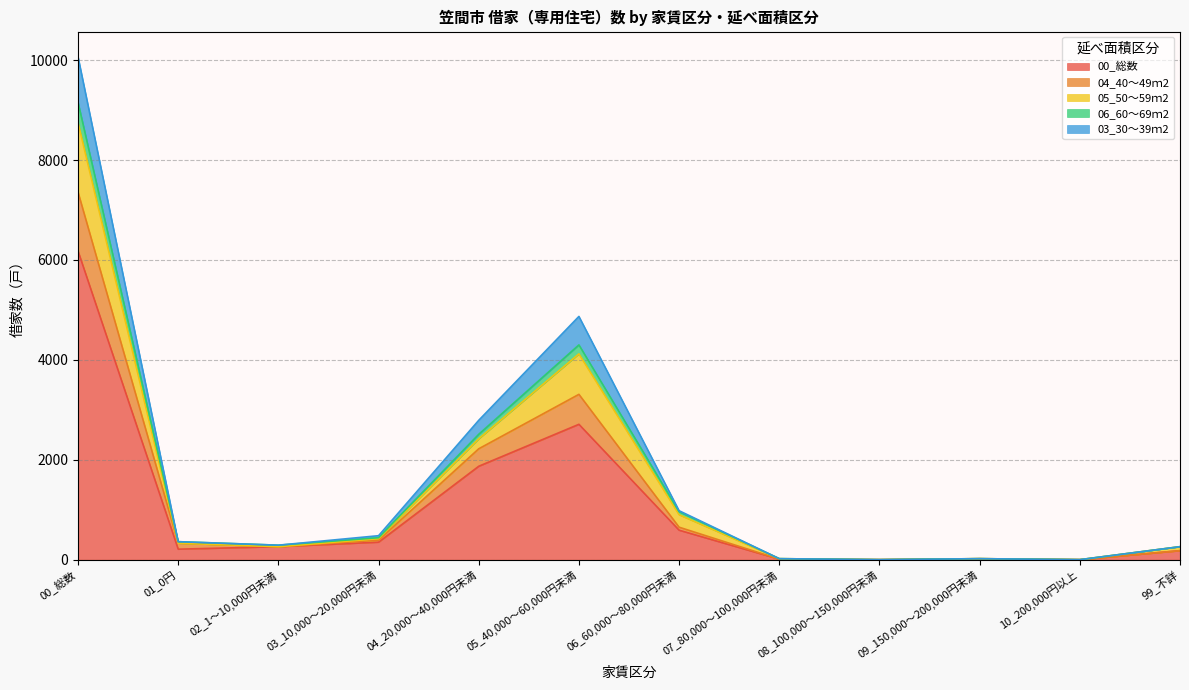

At which category is the sum across all series the highest?

00_総数